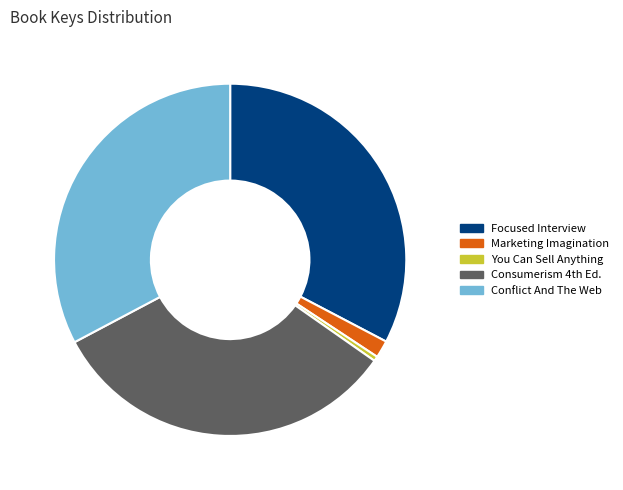

The You Can Sell Anything slice represents 0% of the pie. True or false?

True